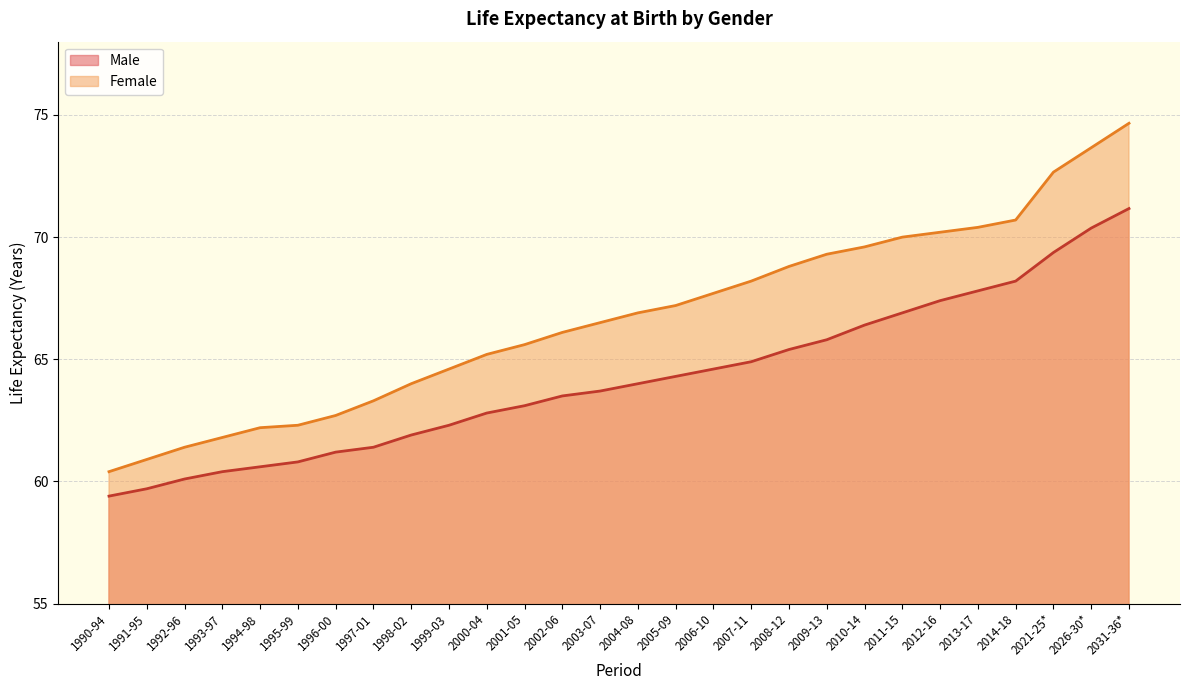

How many categories are shown in the chart?

28